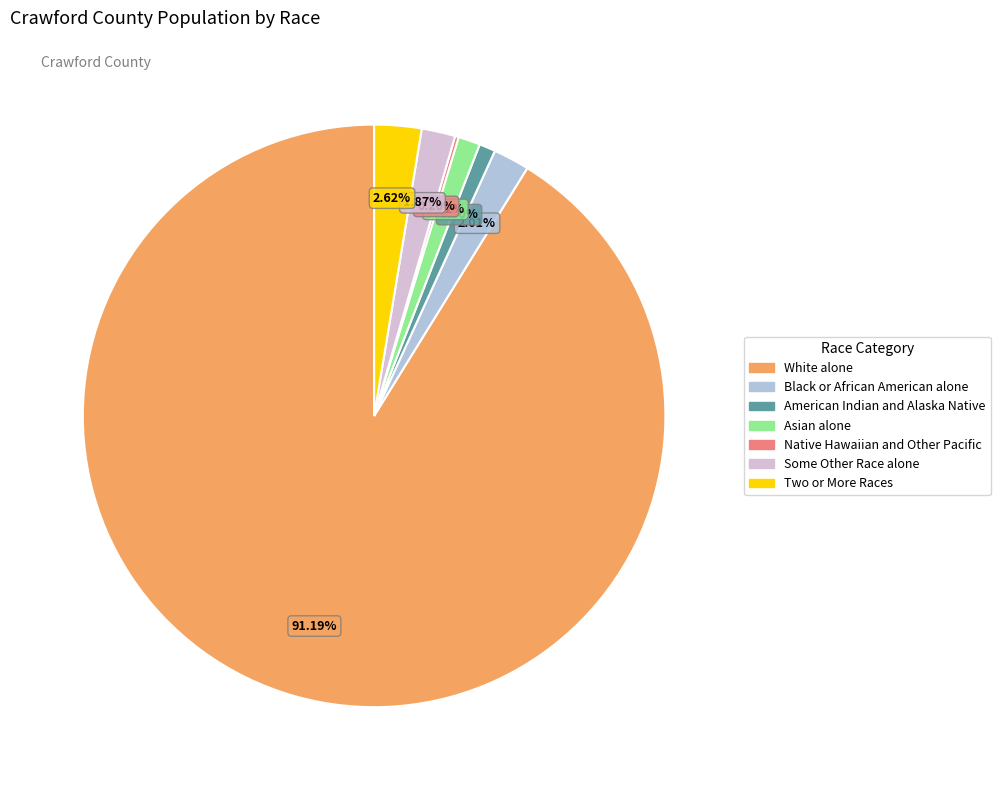

Is Asian alone the majority of the pie?

No